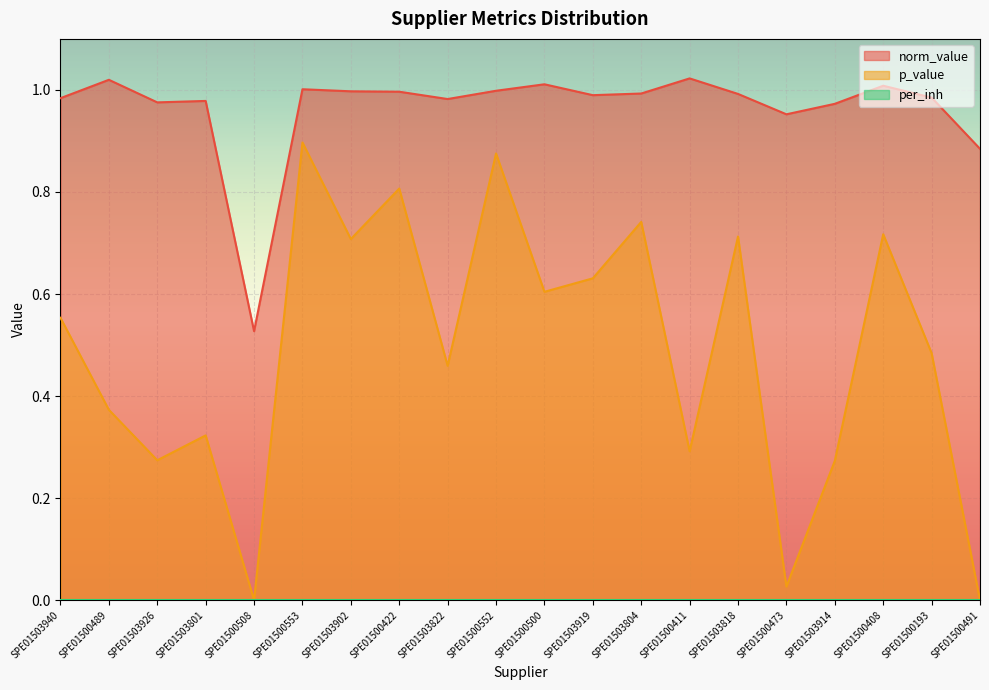

Rank the series by their average value, from highest to lowest.

norm_value, p_value